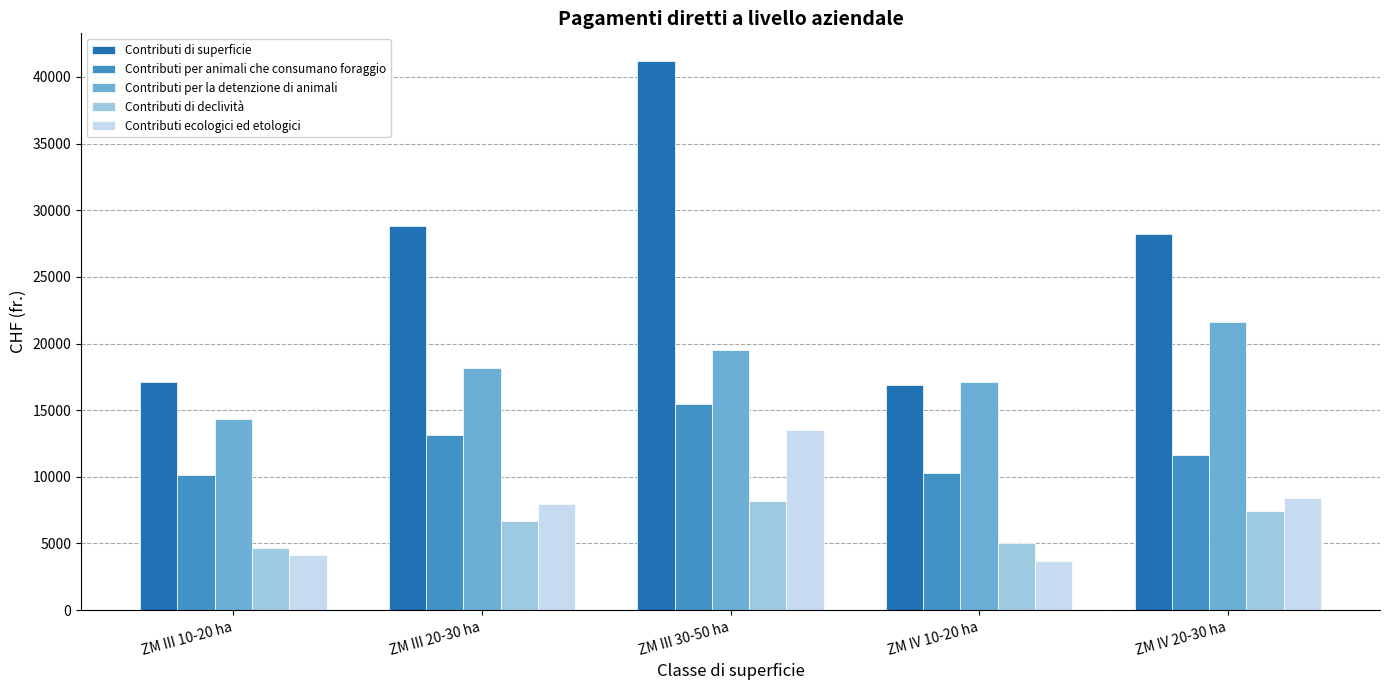

How many categories are shown in the chart?

5